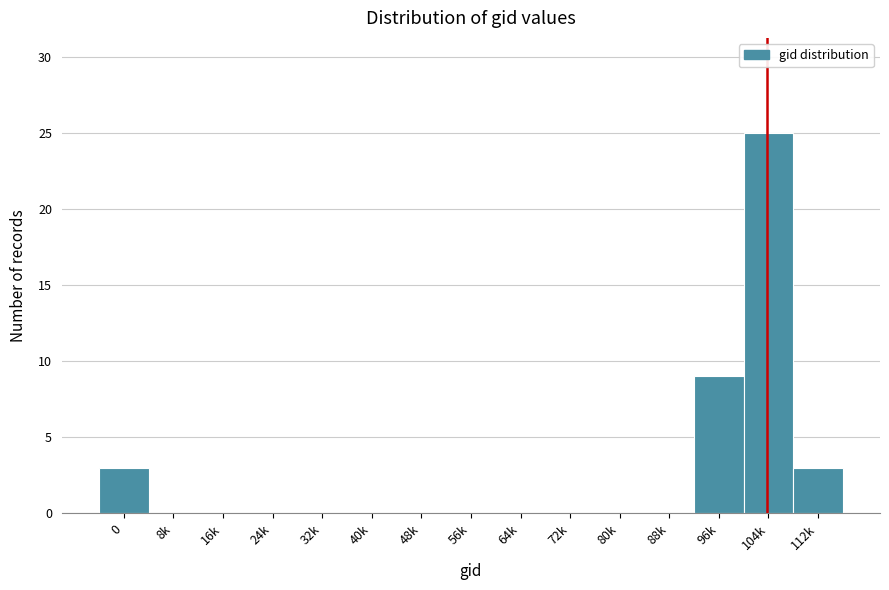

Reading right to left, what are all the values shown in this chart?

112k=3	104k=25	96k=9	88k=0	80k=0	72k=0	64k=0	56k=0	48k=0	40k=0	32k=0	24k=0	16k=0	8k=0	0=3